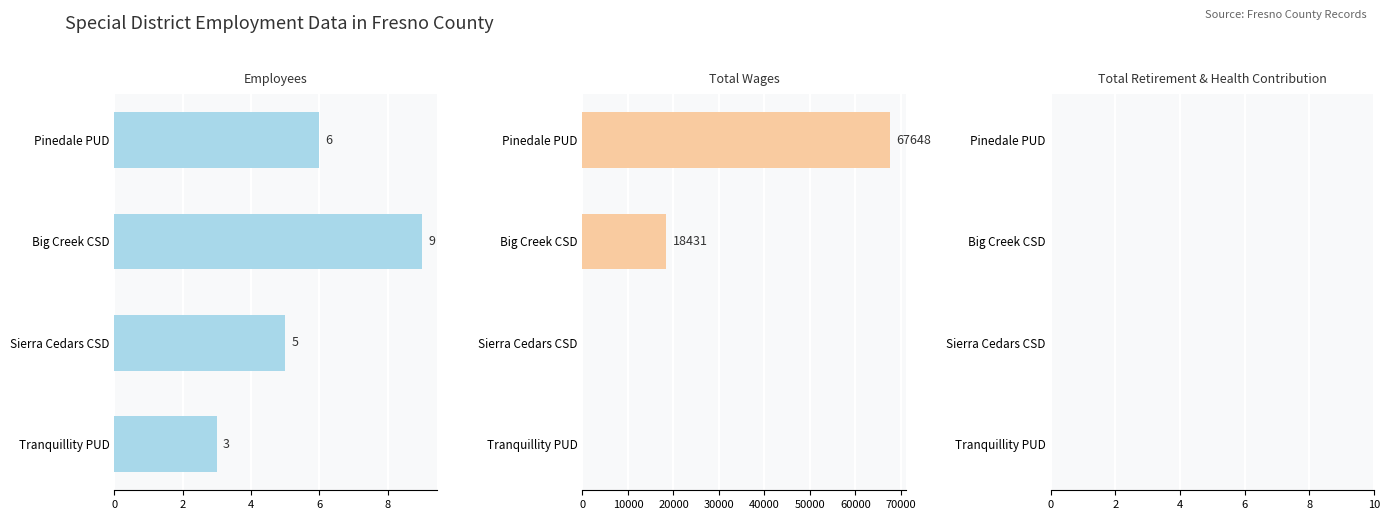

What is the sum of all Employees values?

23.0